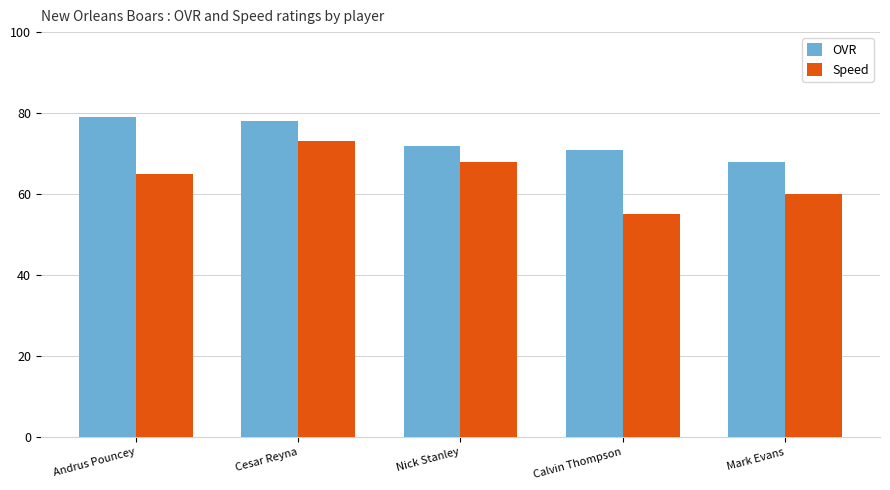

Which series has the largest range (max minus min)?

Speed